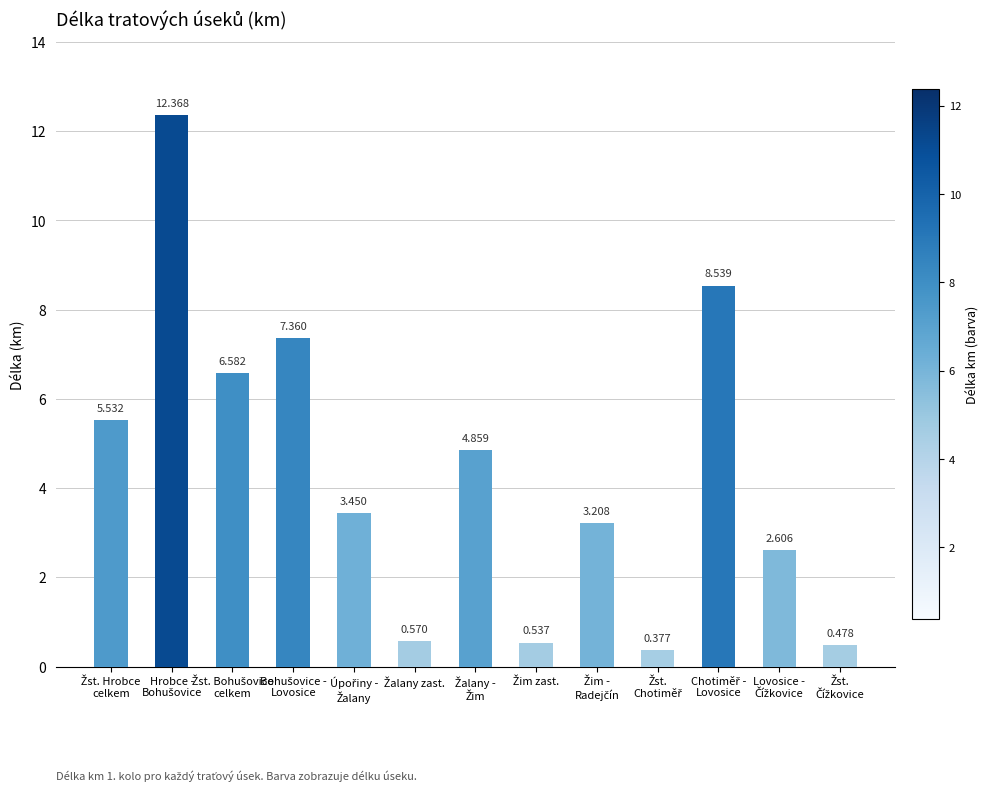

At which category does the chart reach its minimum across all series?

Žst.
Chotiměř